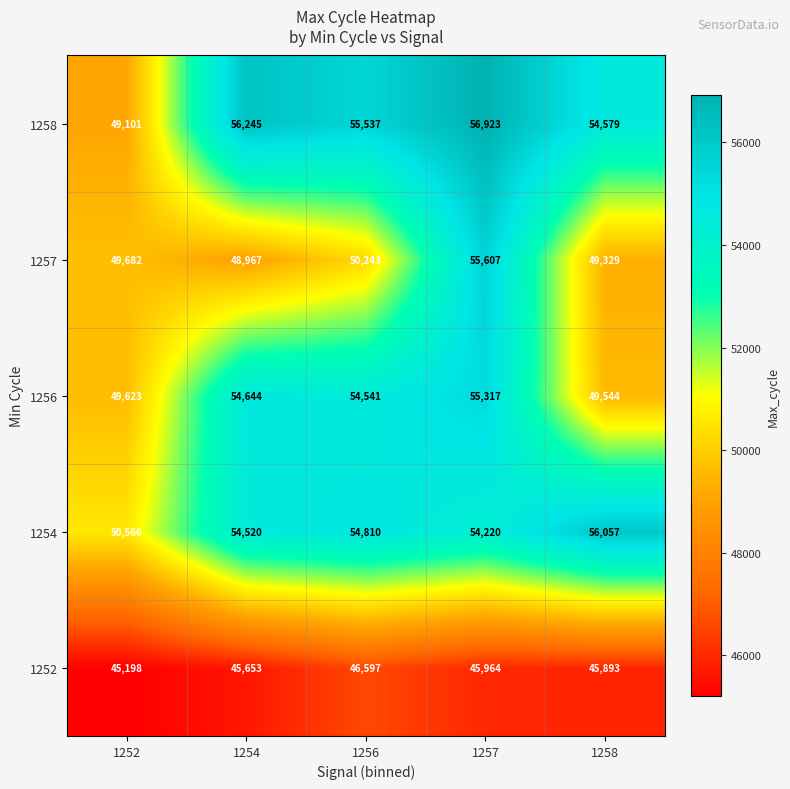

Which series has the widest spread of values?

1258